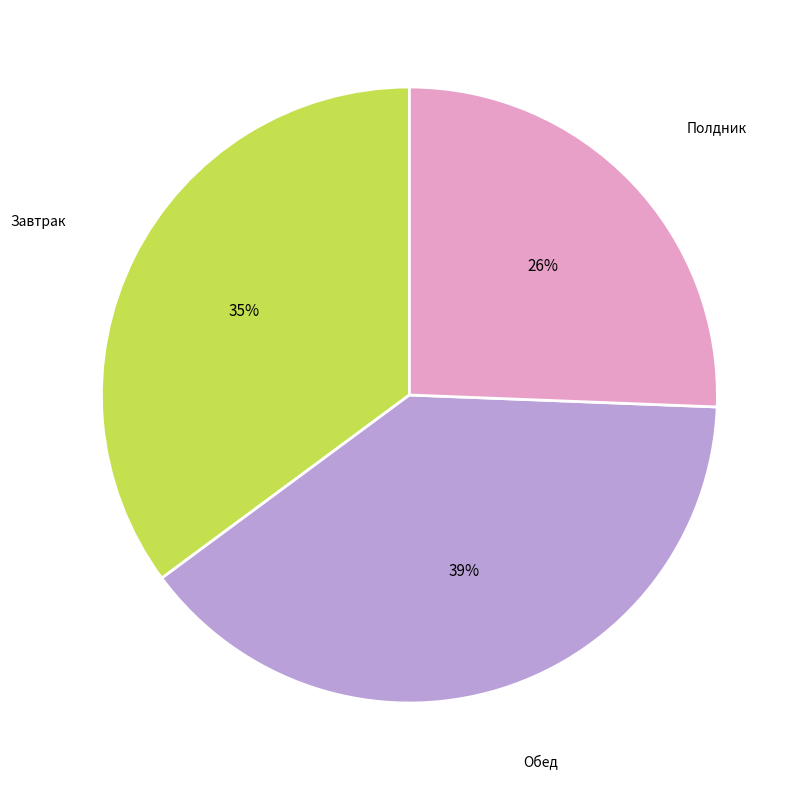

To the nearest percent, what is the average slice percentage?

33%